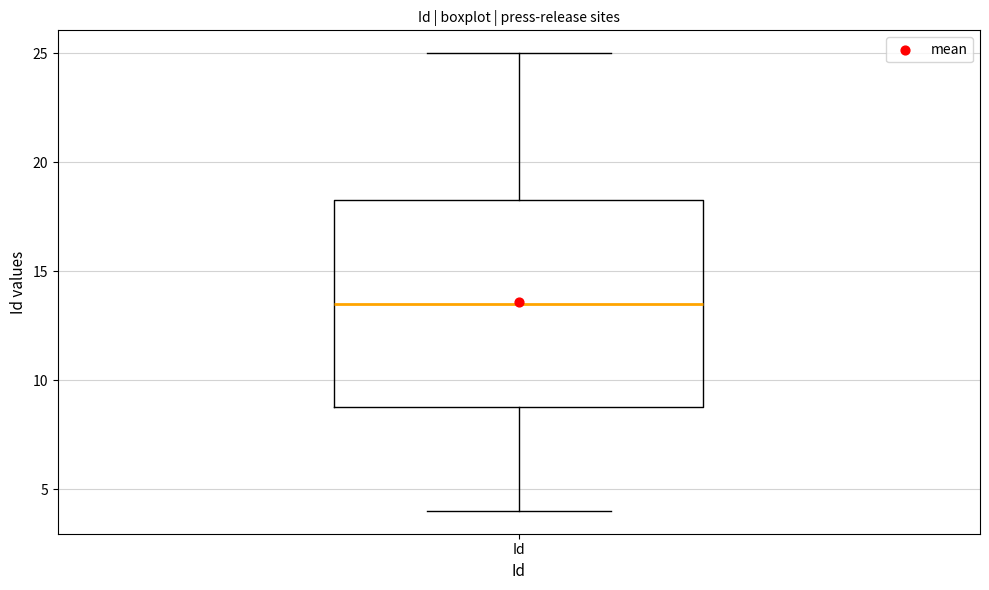

Read this box plot against the y-axis: the position of the median line, the range covered by the box, and the ends of both whiskers. The values are not printed on the chart, so give them approximately, as read against the axis.

median 13.5, box 9.0 to 18.5, whiskers 4.0 to 25.0